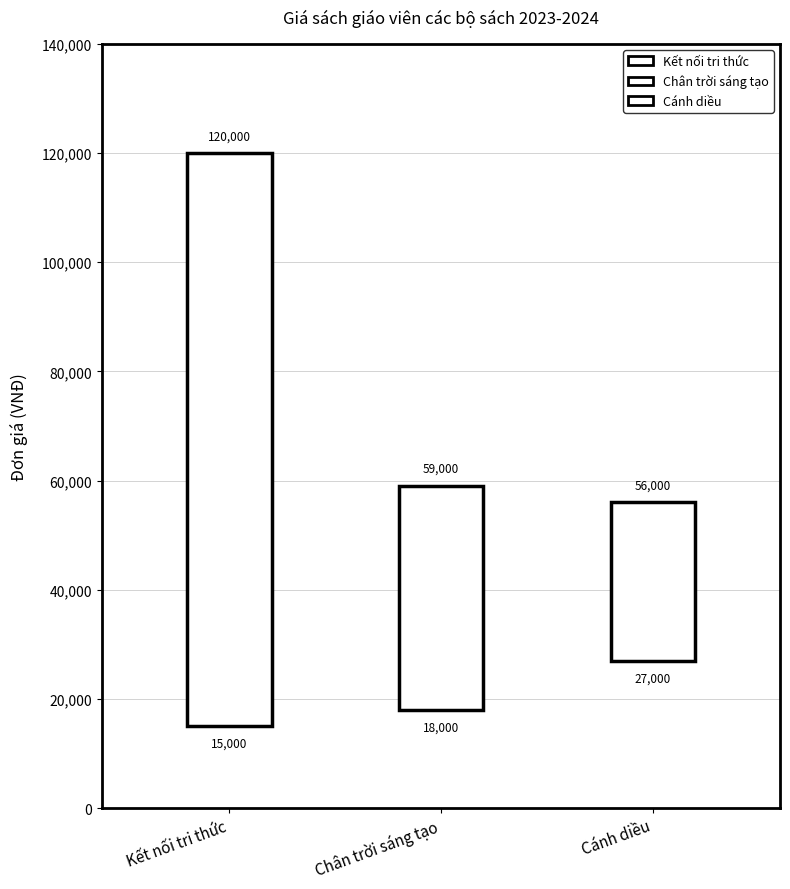

How many categories are shown in the chart?

3